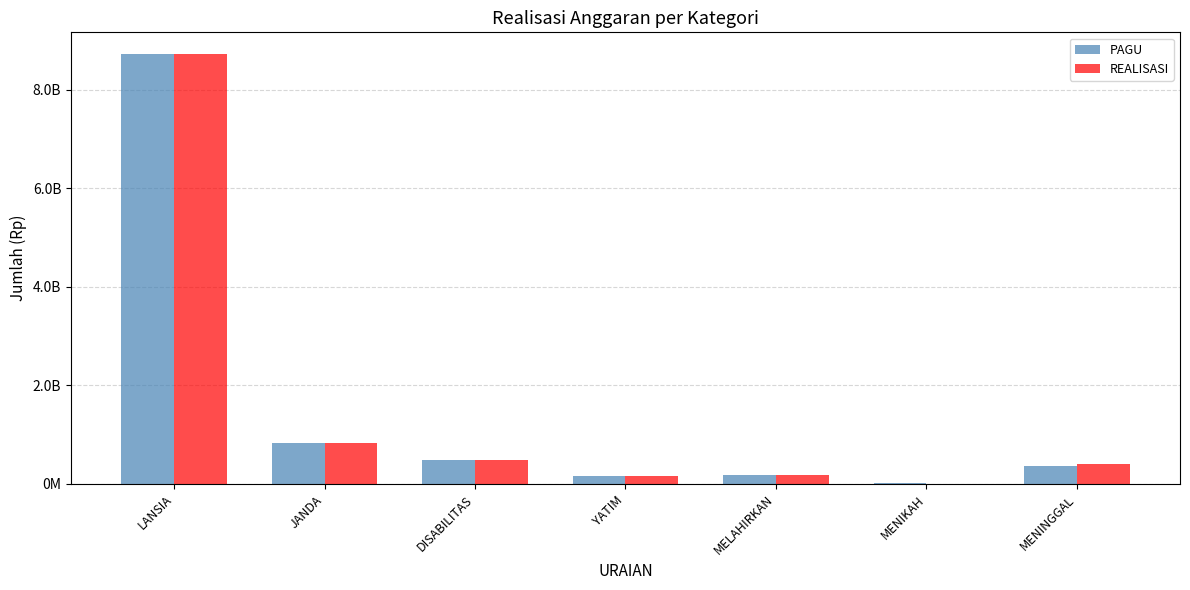

Which series has the widest spread of values?

REALISASI